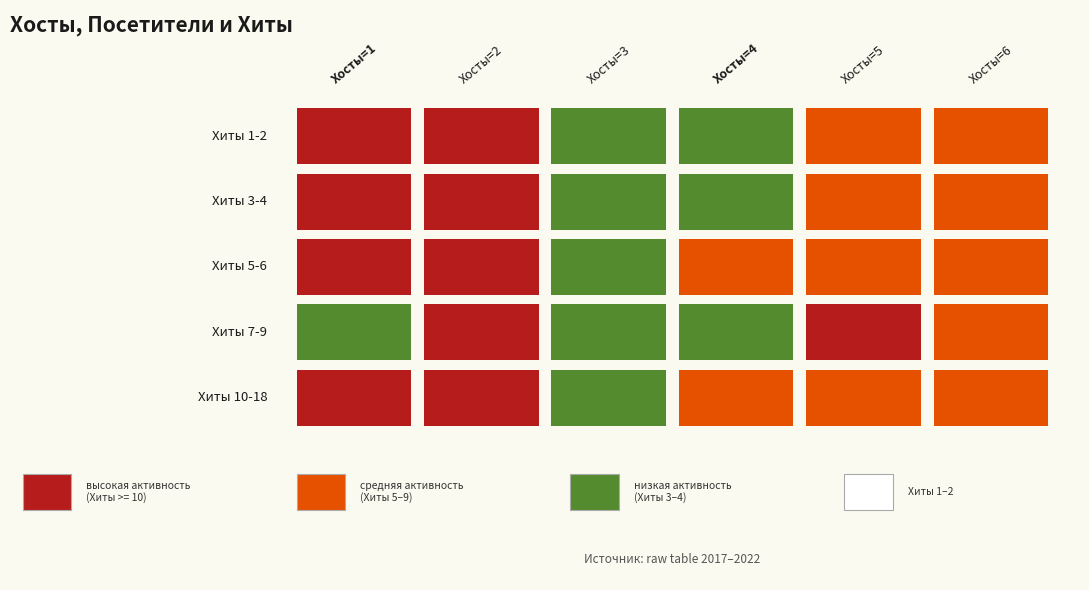

The value of 4 at 13 is 6. True or false?

False